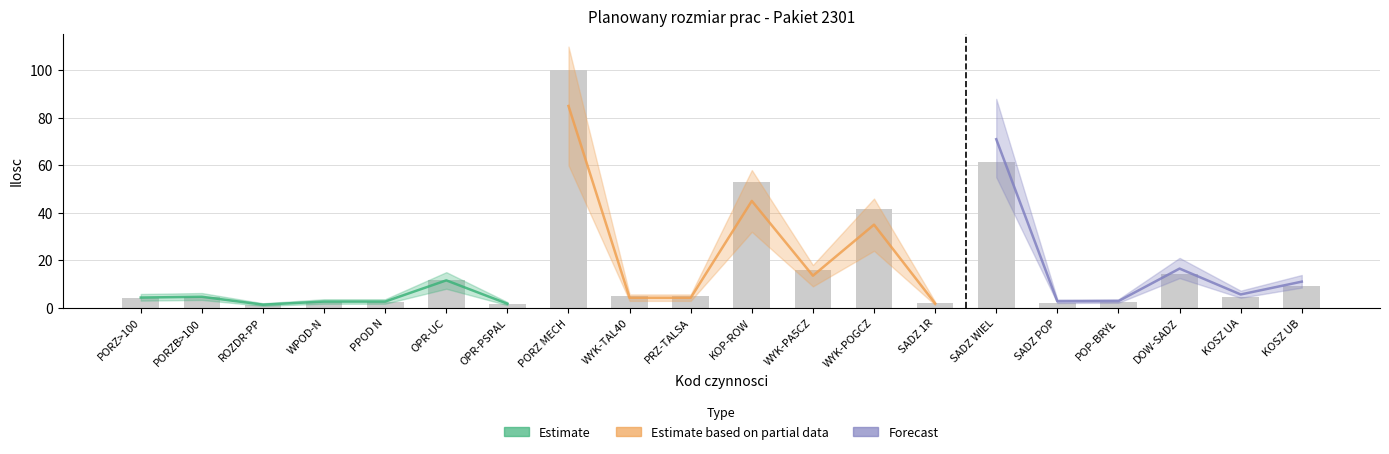

What are all the series names shown in the legend?

Estimate, Estimate based on partial data, Forecast